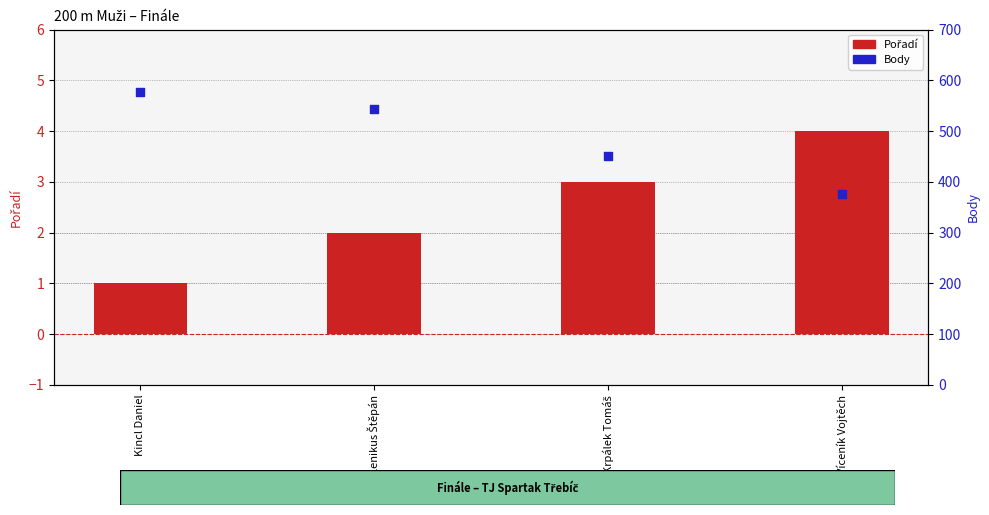

Which series reaches the minimum Y coordinate?

Pořadí